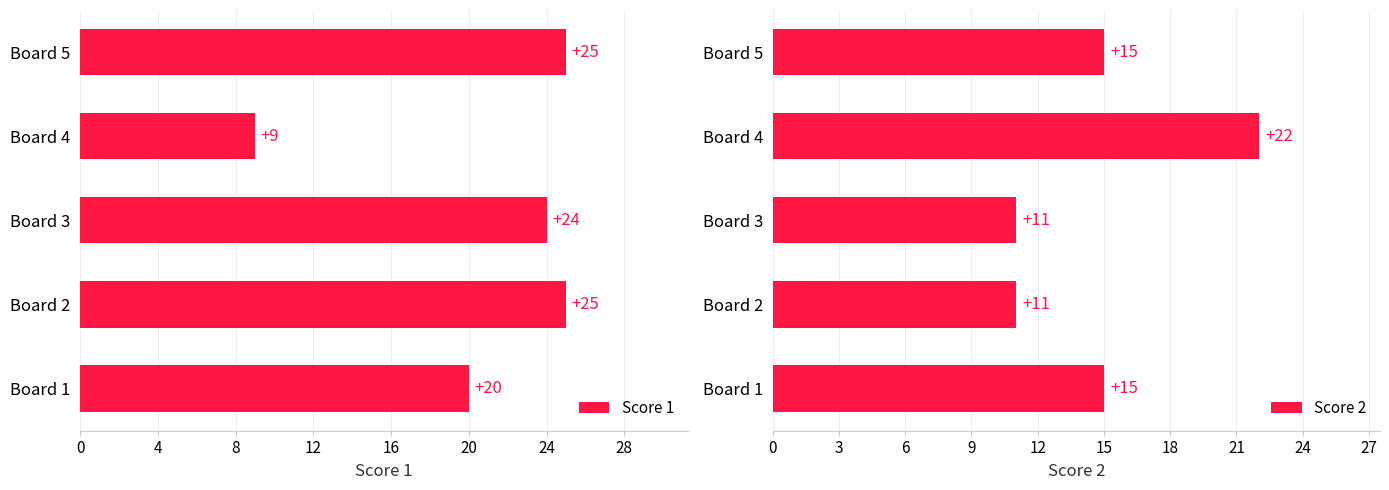

Reading left to right, list all the values displayed in this chart.

Score 1: 20	25	24	9	25
Score 2: 15	11	11	22	15